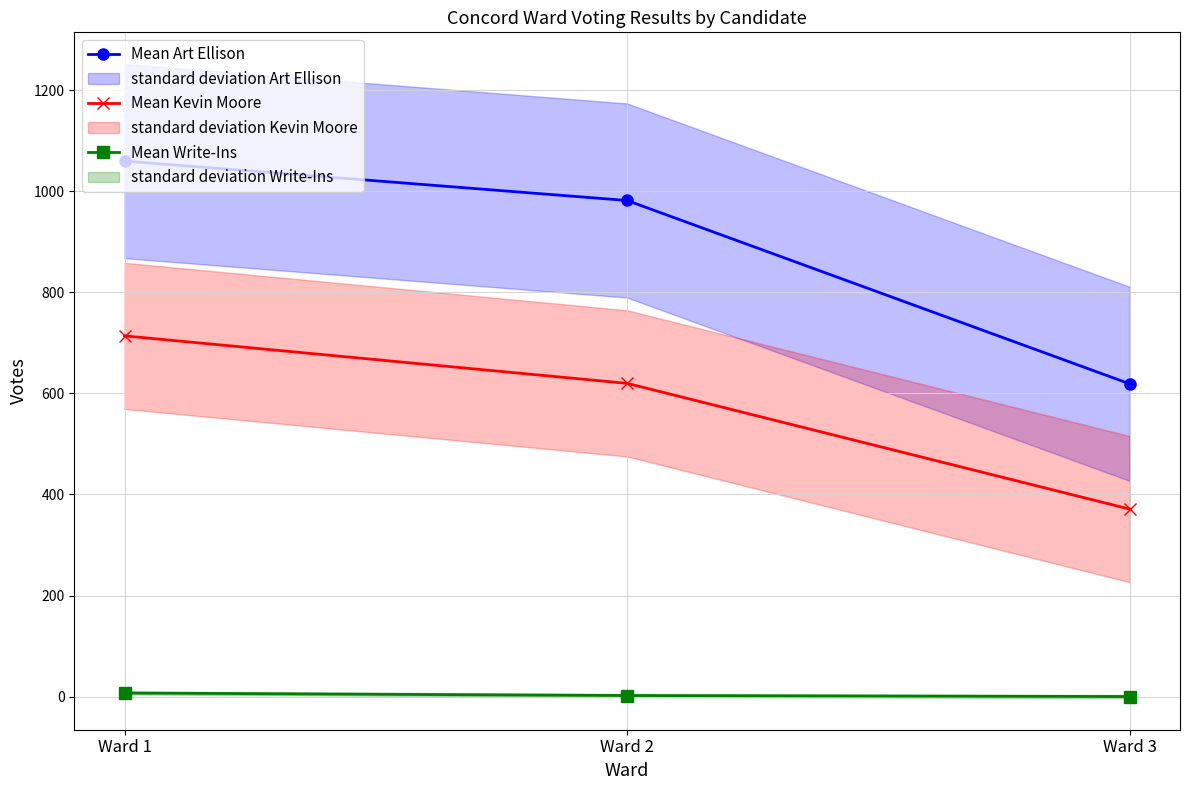

Count the Mean Write-Ins values in the range 0 to 7.

3